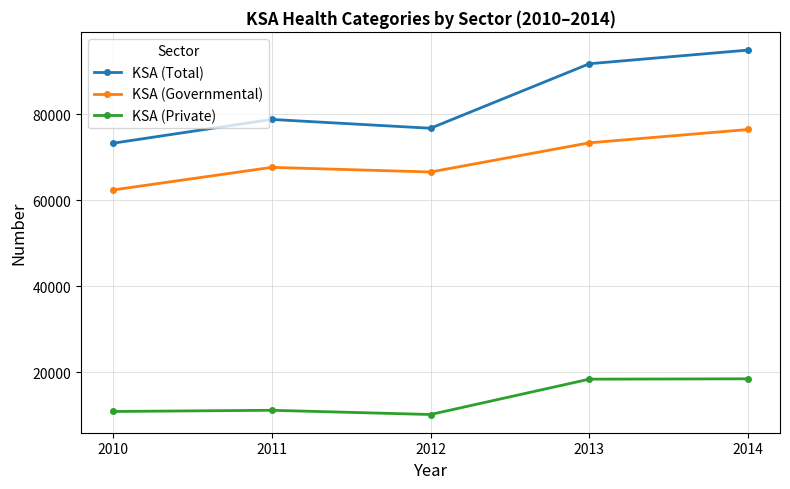

At how many categories does at least one series exceed 54897?

5